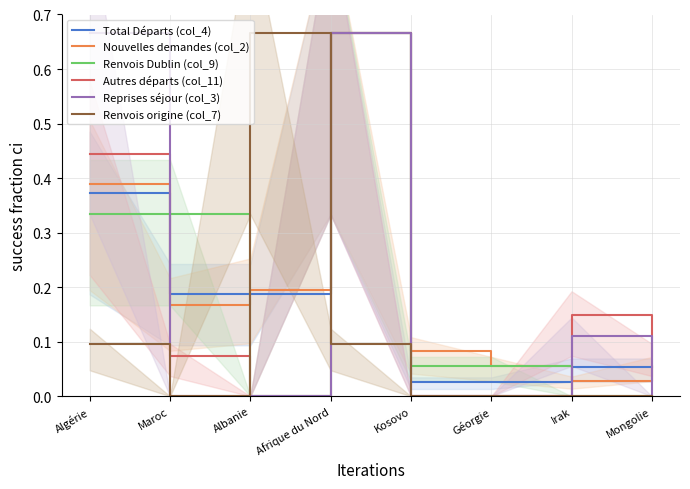

How many values in Renvois Dublin (col_9) are above zero?

5